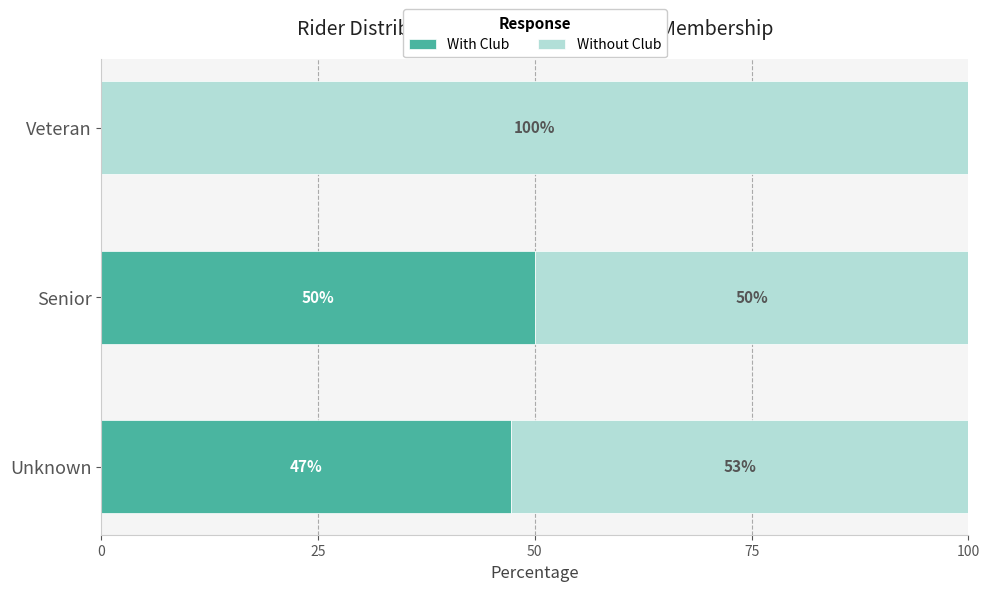

Is it true that With Club equals 15.7 at Unknown?

False